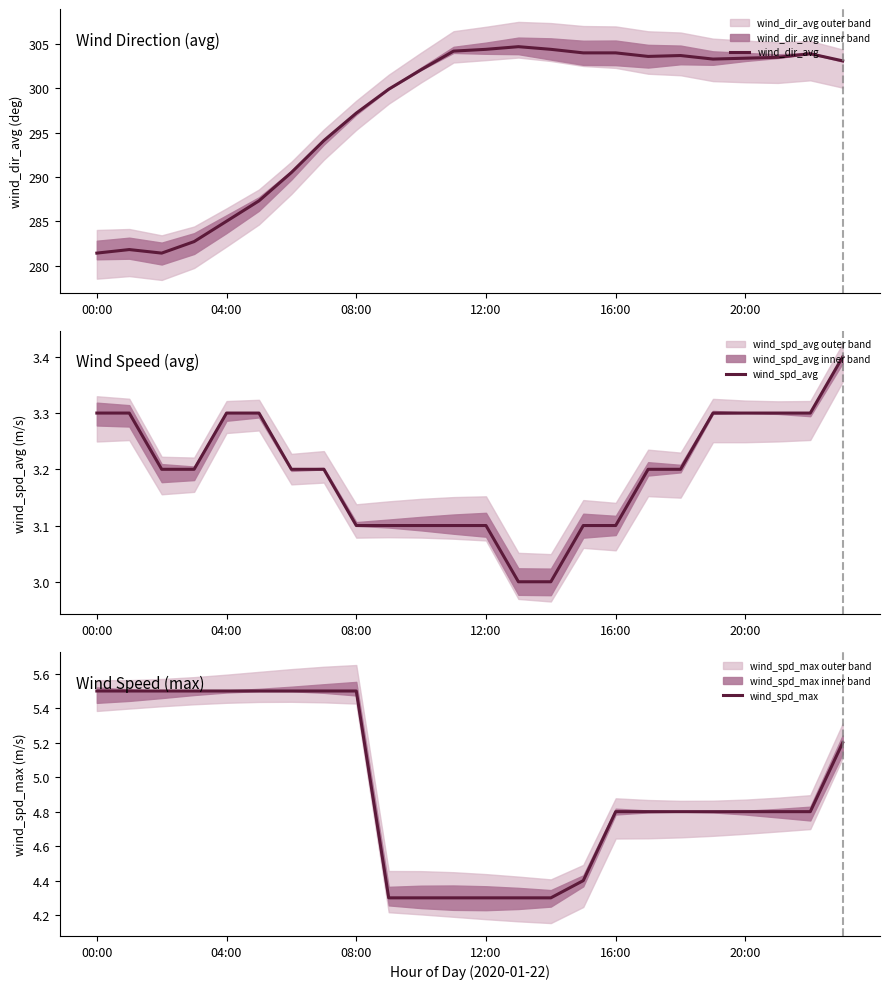

Is it true that wind_dir_avg equals 303.9 at 22?

True